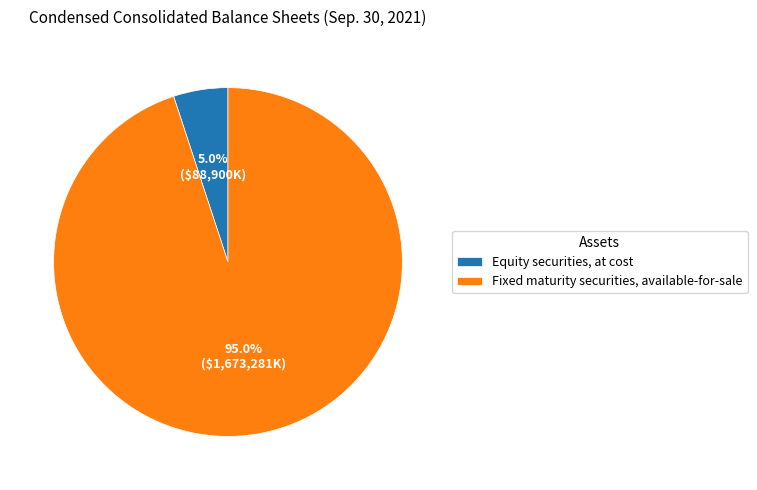

What portion of the pie excludes Fixed maturity securities, available-for-sale?

5.0%